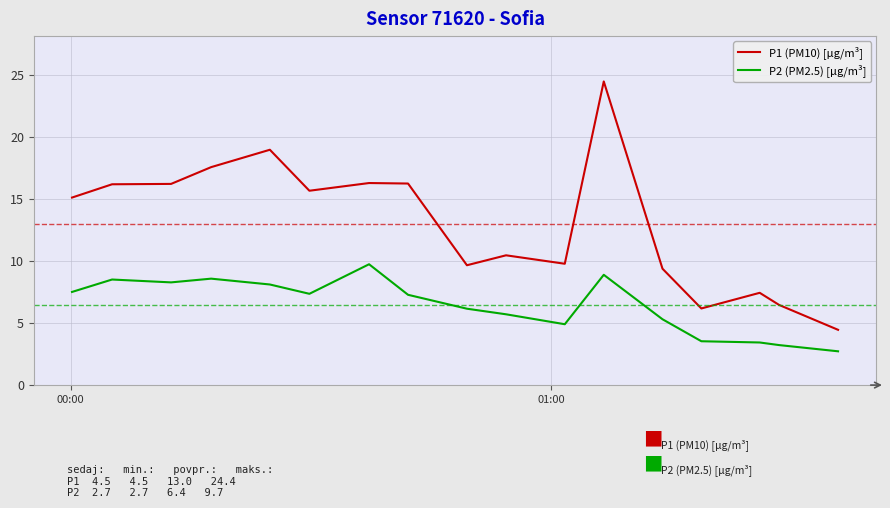

Rank the series by their average value, from lowest to highest.

P2 (PM2.5) [µg/m³], P1 (PM10) [µg/m³]